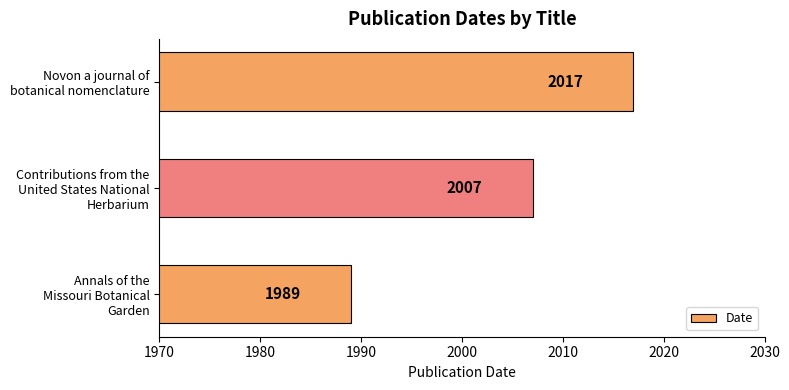

Reading bottom to top, list all the values displayed in this chart.

1989	2007	2017